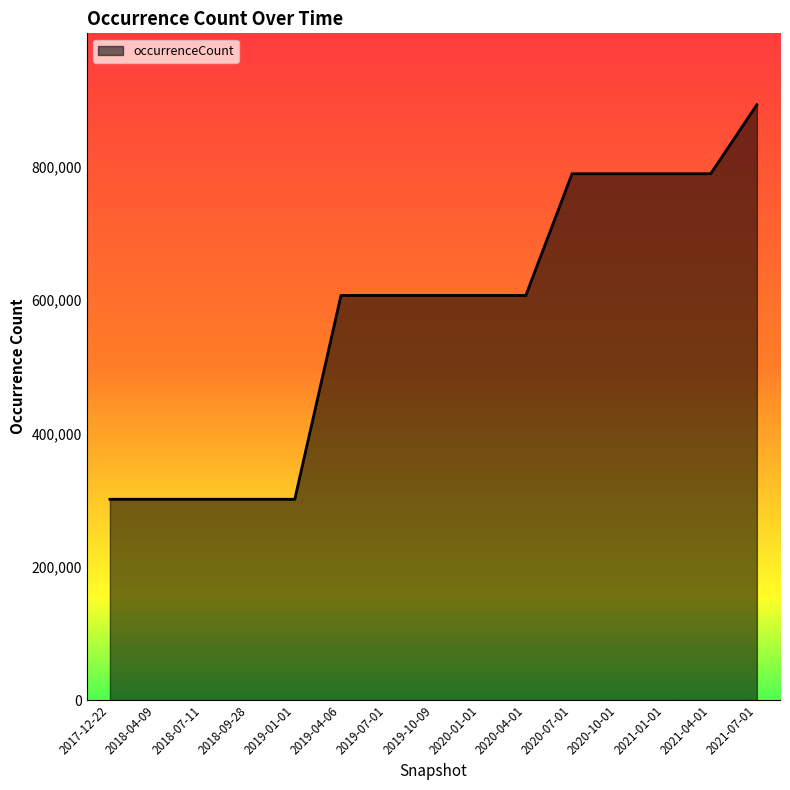

What position from the left is 2020-04-01?

10